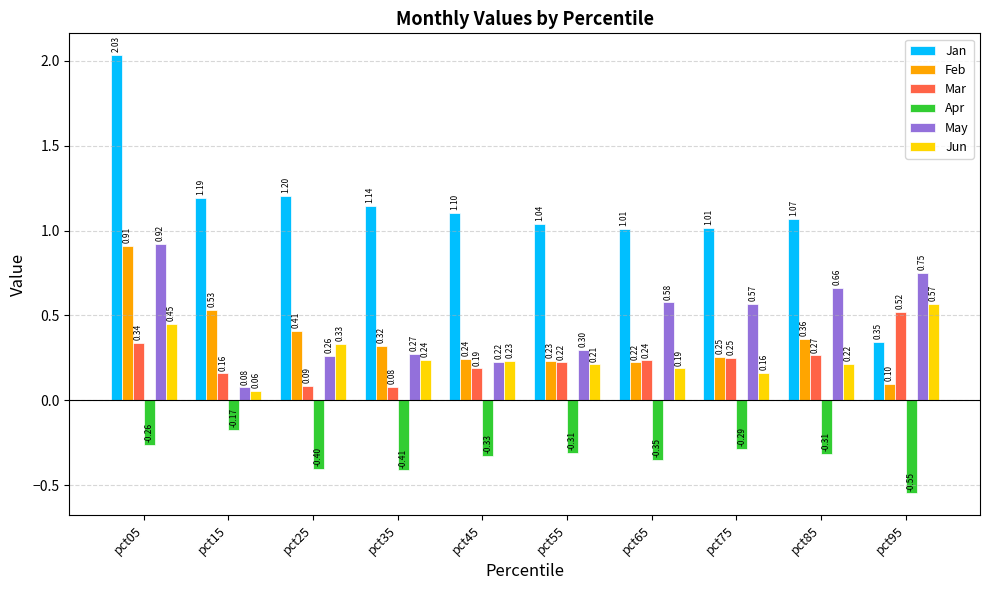

What is the sum of the Jan values at pct75 and pct85?

2.1